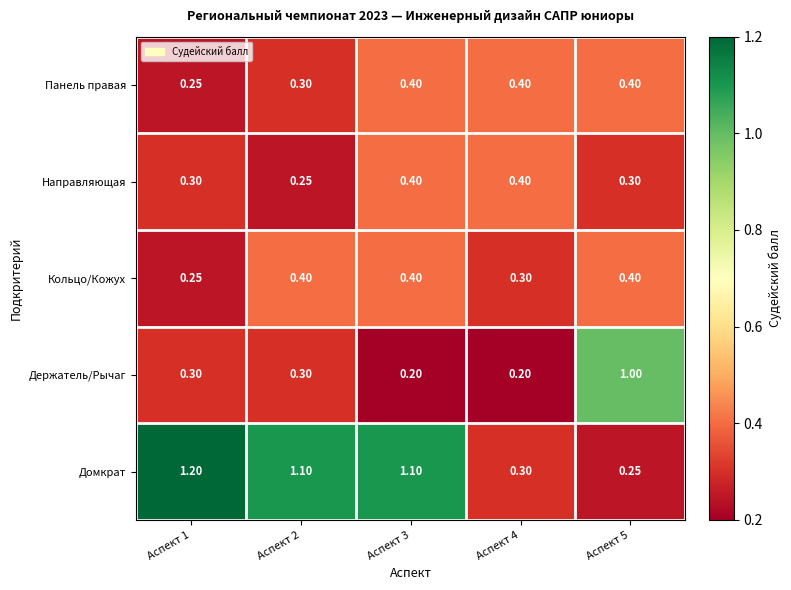

Which series has the largest total across all categories?

Домкрат